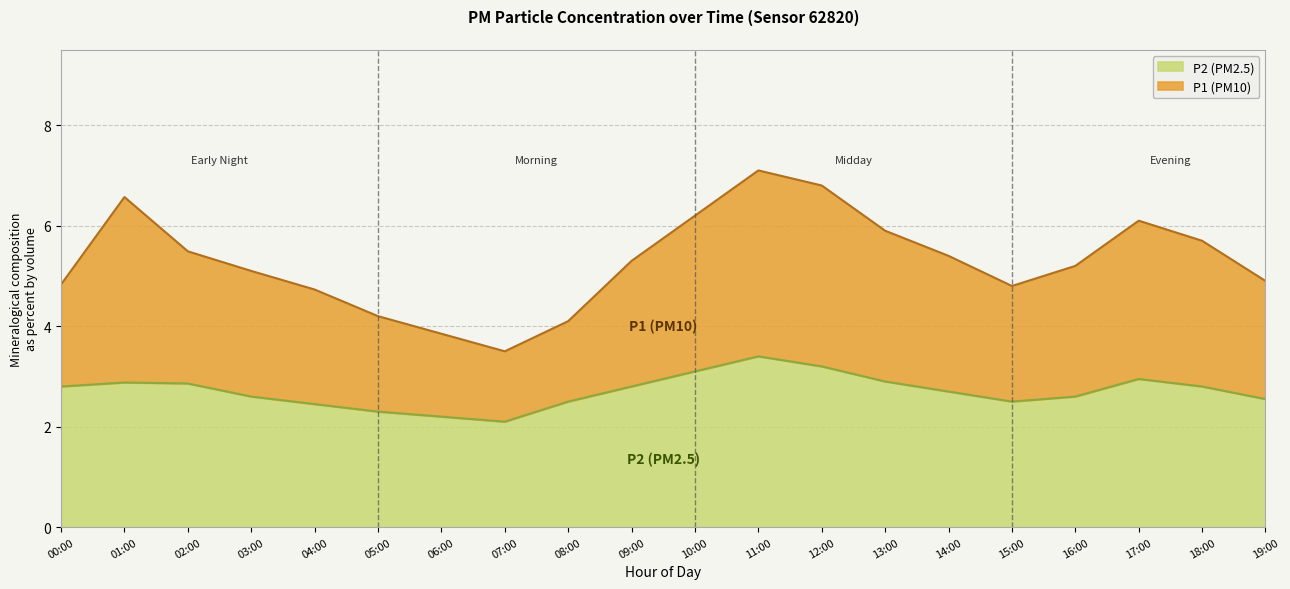

What are all the series names shown in the legend?

P2 (PM2.5), P1 (PM10)